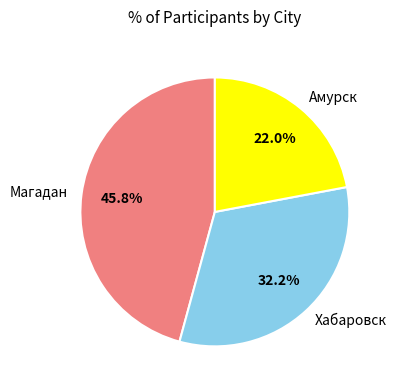

To the nearest percent, what percentage of the pie is Амурск?

22%